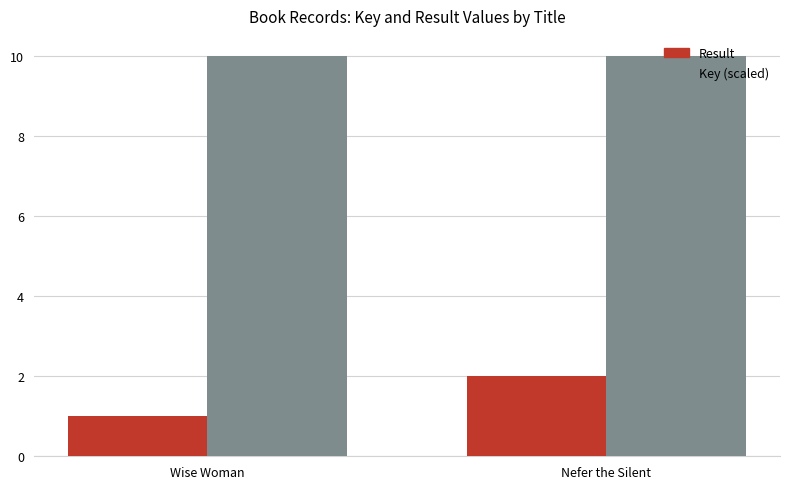

Read the Key (scaled) value at Nefer the Silent.

10.0